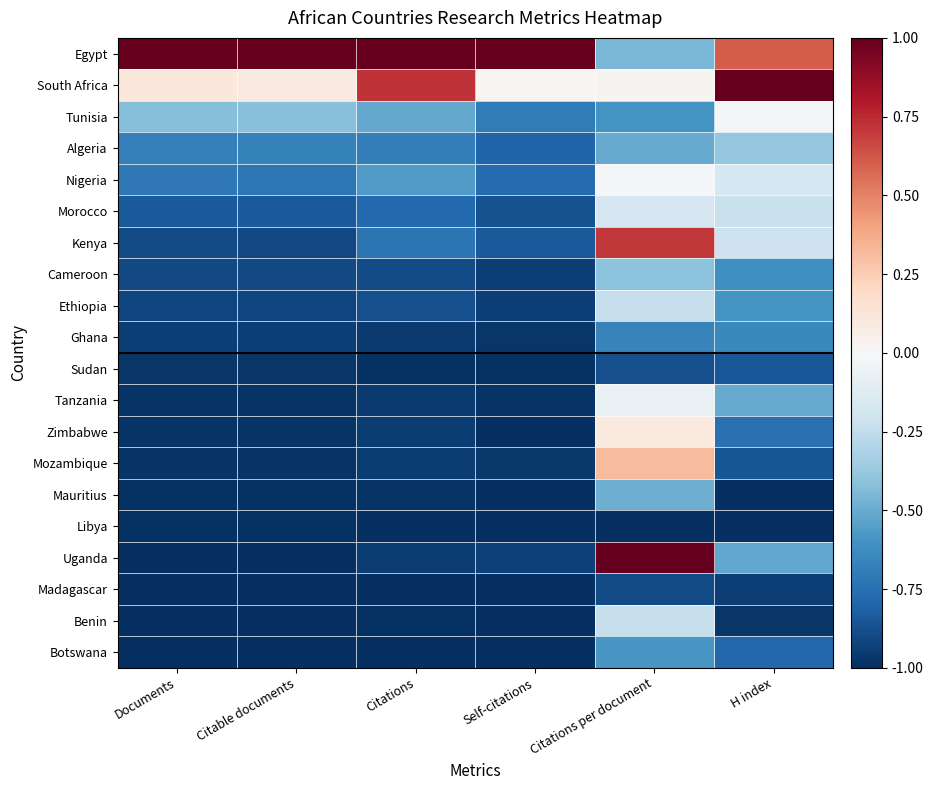

At which category is the sum across all series the highest?

Citations per document